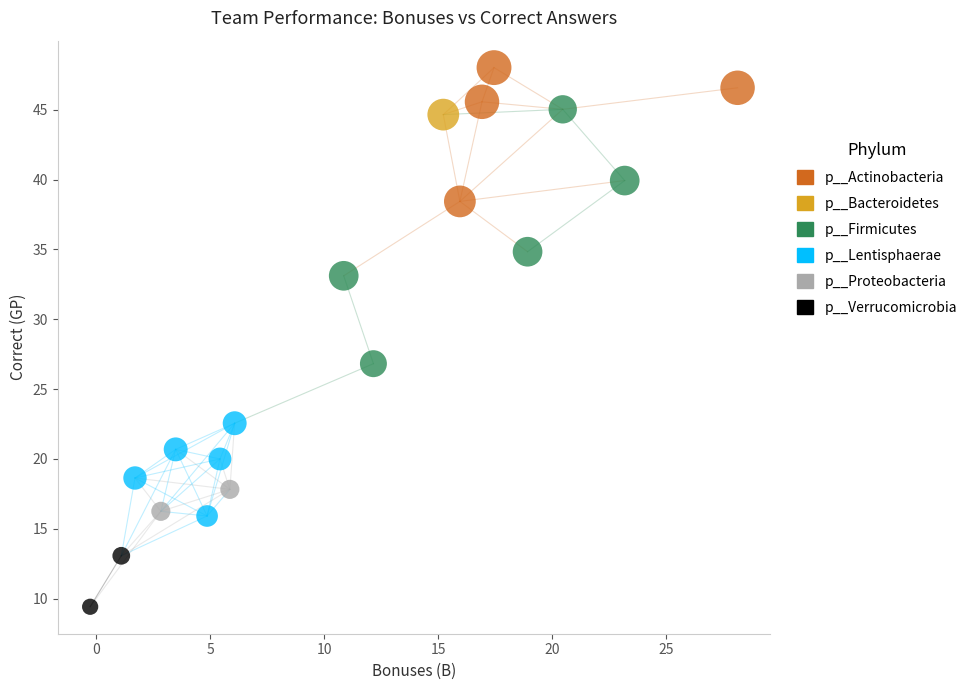

What are all the series names shown in the legend?

p__Actinobacteria, p__Bacteroidetes, p__Firmicutes, p__Lentisphaerae, p__Proteobacteria, p__Verrucomicrobia